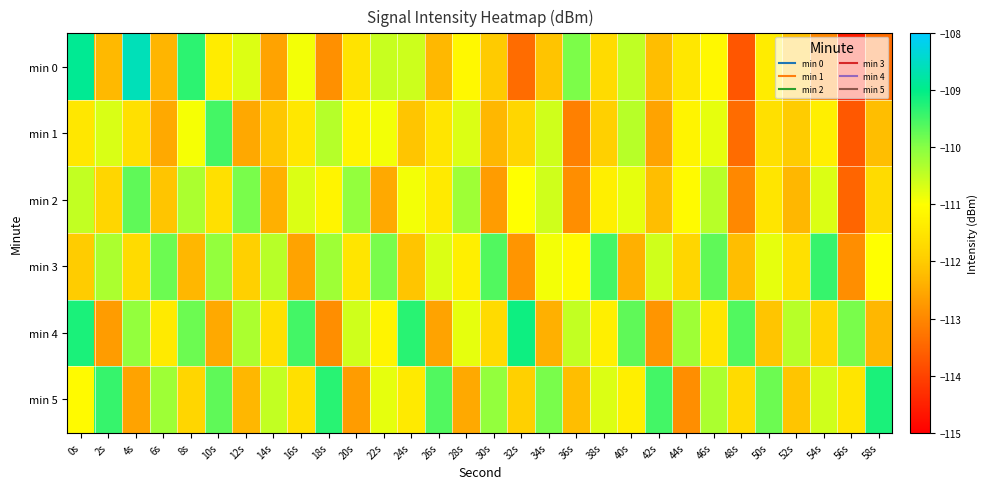

What is the total value across all series at 22s?

-665.8